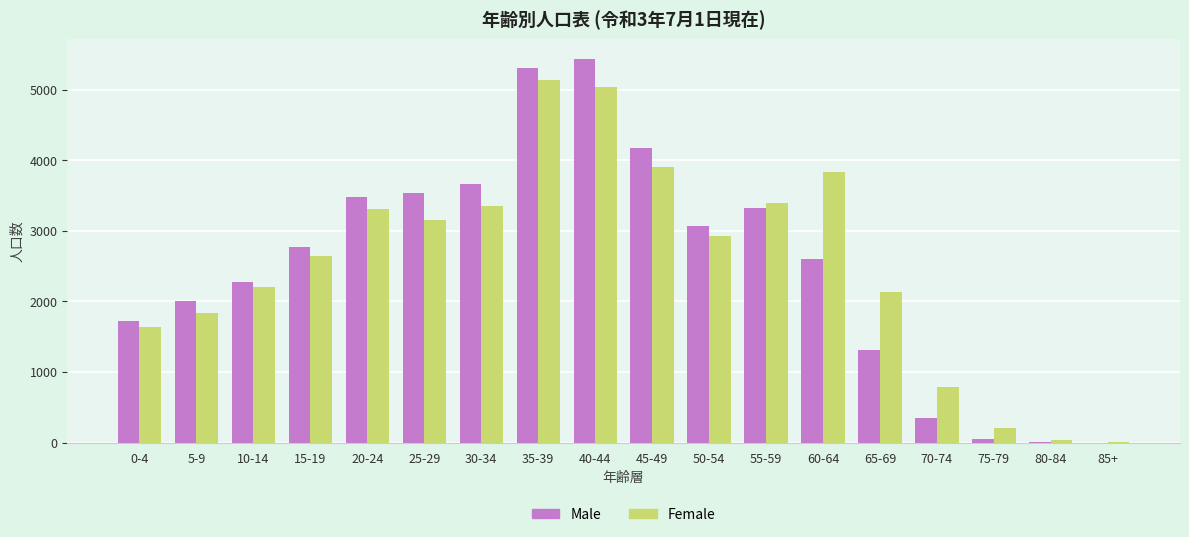

Between 0-4 and 15-19, which series saw the biggest shift?

Male